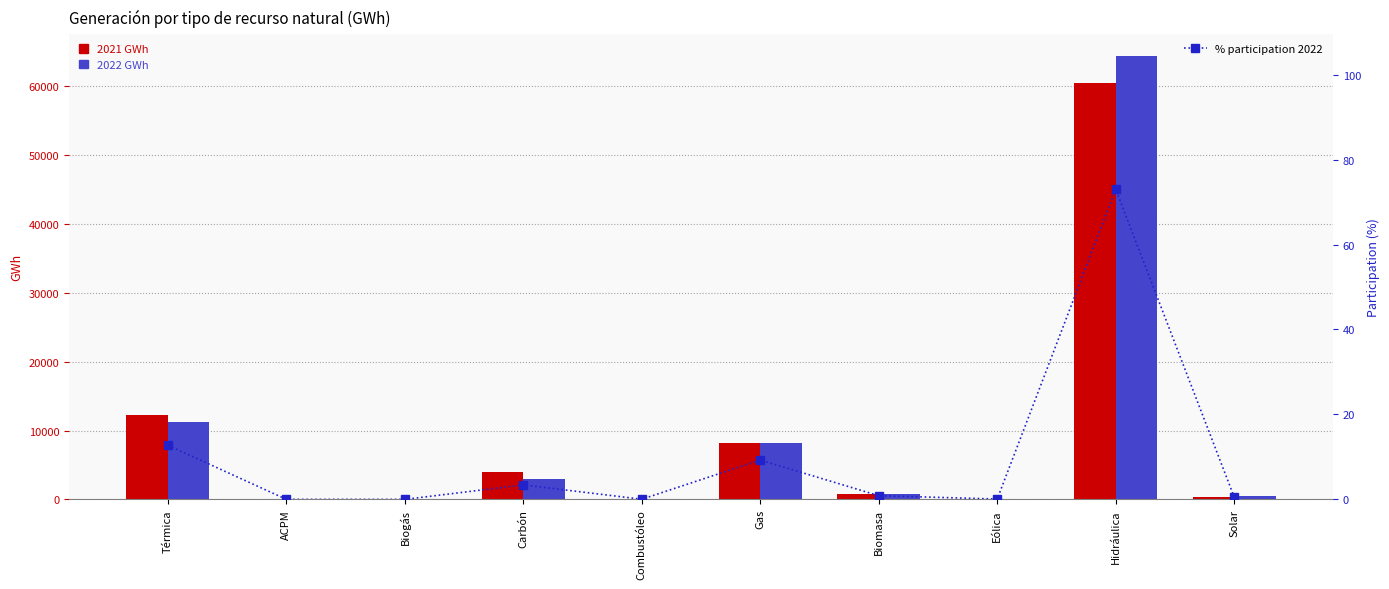

Reading right to left, extract all data points from this chart.

2021 GWh: Solar=323.0	Hidráulica=60496.0	Eólica=60.5	Biomasa=792.6	Gas=8210.1	Combustóleo=15.3	Carbón=4019.7	Biogás=4.5	ACPM=11.8	Térmica=12261.5
2022 GWh: Solar=502.6	Hidráulica=64337.3	Eólica=74.3	Biomasa=771.4	Gas=8163.3	Combustóleo=35.5	Carbón=3008.8	Biogás=4.7	ACPM=7.5	Térmica=11219.8
% participation 2022: Solar=0.6	Hidráulica=73.0	Eólica=0.1	Biomasa=0.9	Gas=9.3	Combustóleo=0.0	Carbón=3.4	Biogás=0.0	ACPM=0.0	Térmica=12.7